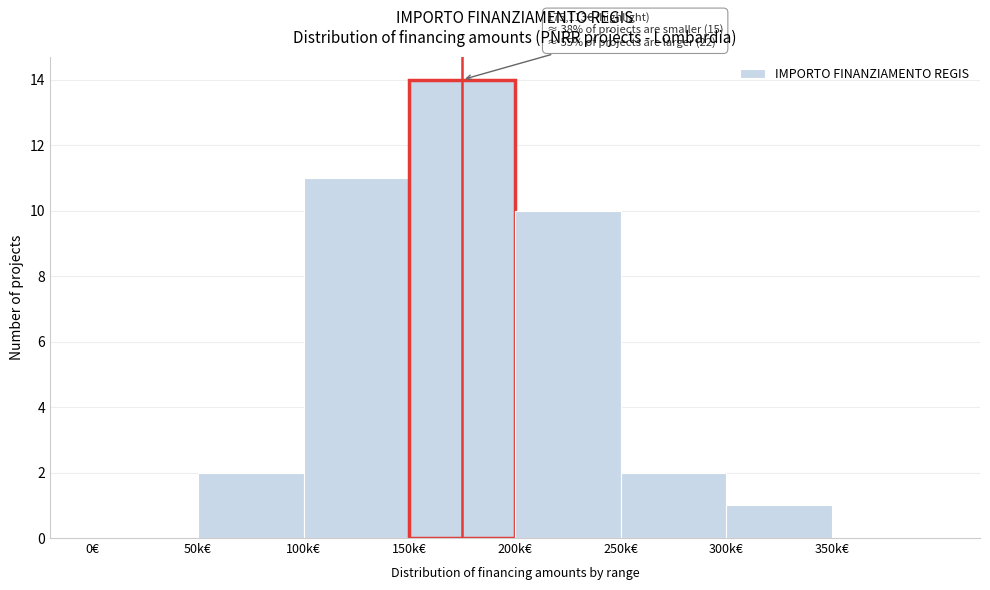

Reading right to left, extract all data points from this chart.

350k€=0	300k€=1	250k€=2	200k€=10	150k€=14	100k€=11	50k€=2	0€=0